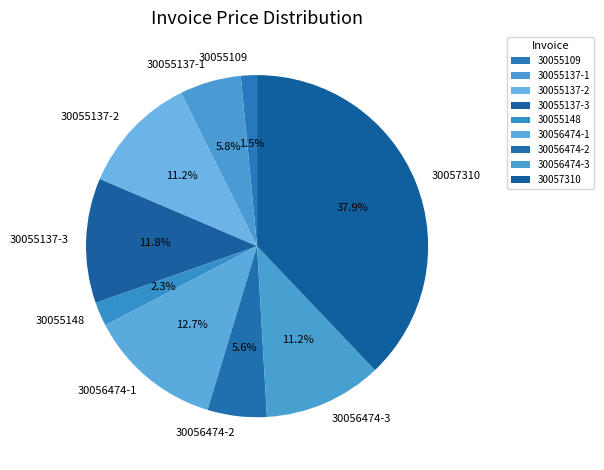

How many segments does this pie chart have?

9